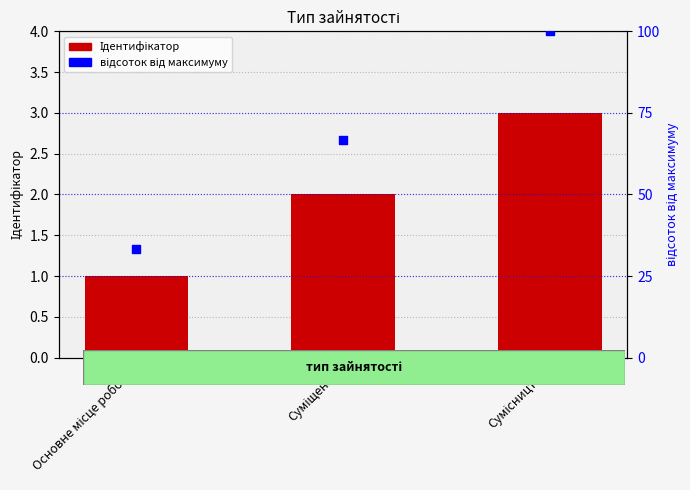

Which series has the widest spread of Y values?

відсоток від максимуму